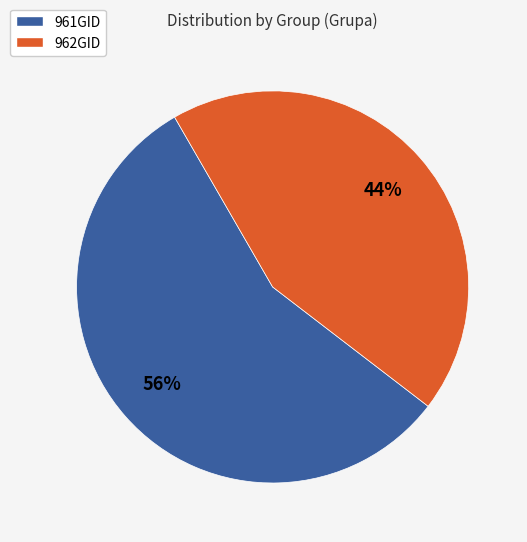

Do 962GID and 961GID together represent more than half of the pie?

Yes